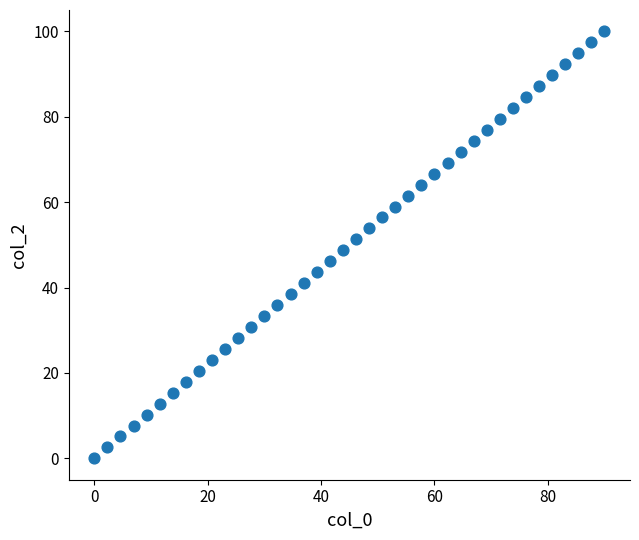

What is the range of Y values (max minus min)?

100.0